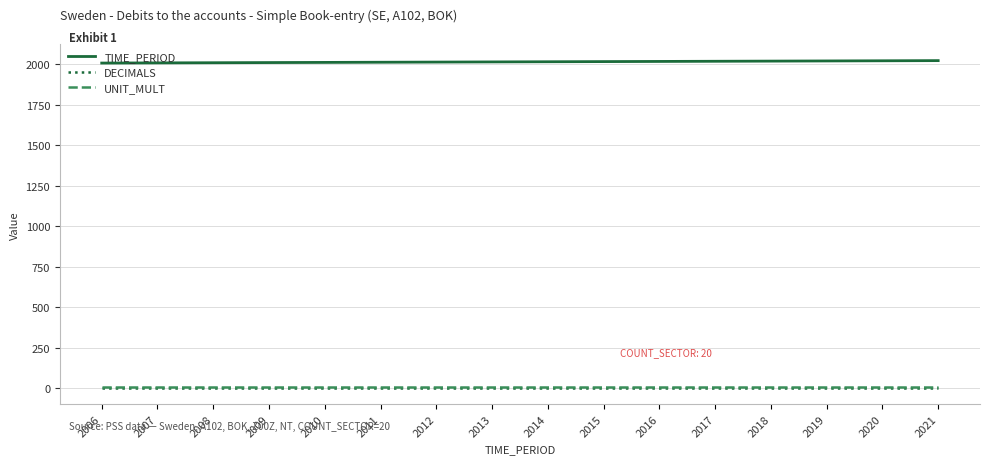

Is the value of TIME_PERIOD at 2008 greater than the value of UNIT_MULT at 2013?

Yes